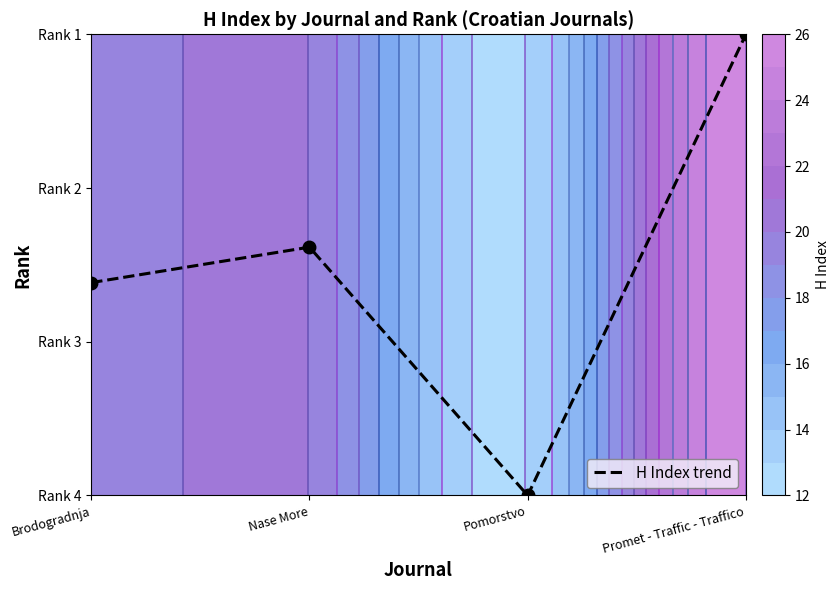

What is the difference between the second highest and minimum values?

1.6